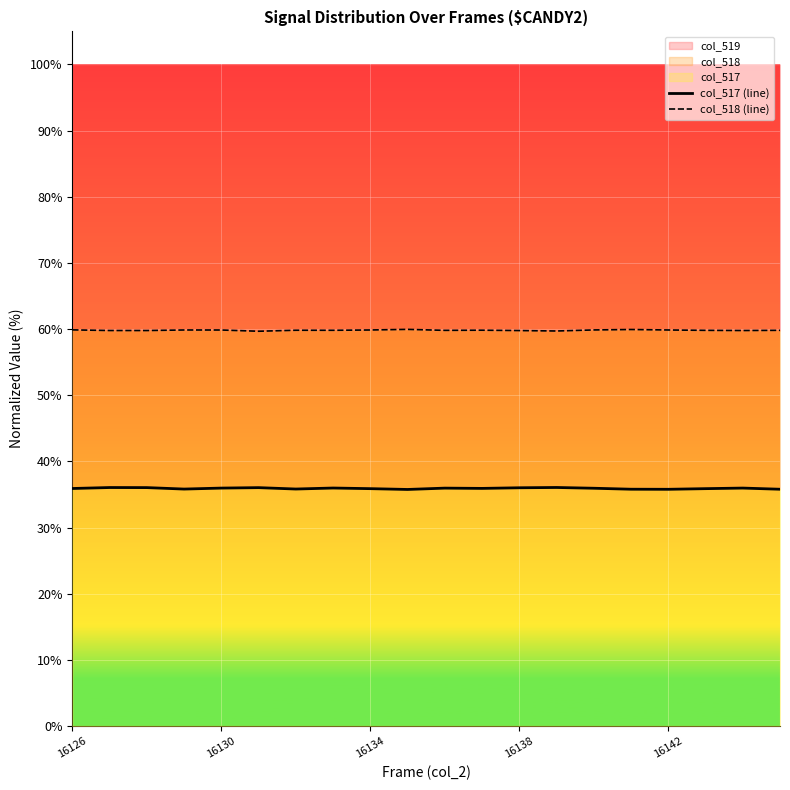

What is the maximum value for col_519?

60.0